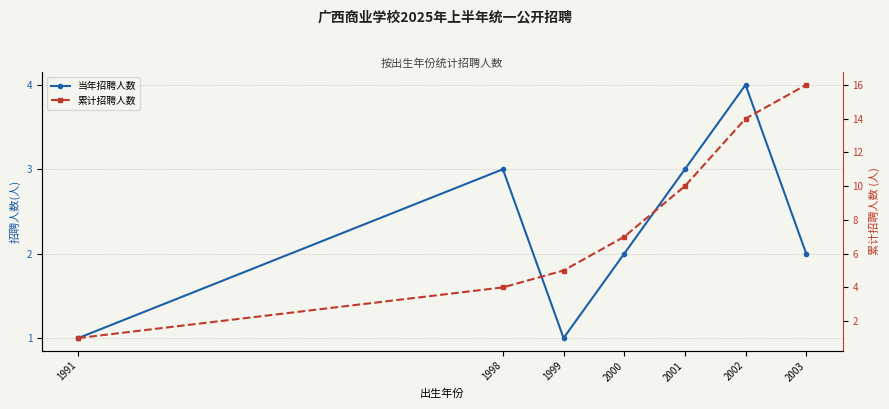

Which category has the highest value across all series?

2003